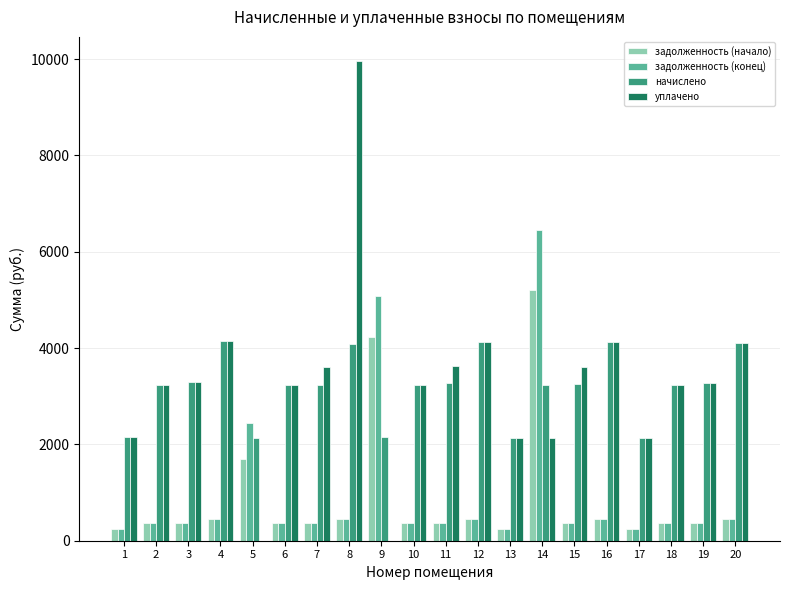

What is the sum of the уплачено values at 1 and 8?

12119.0